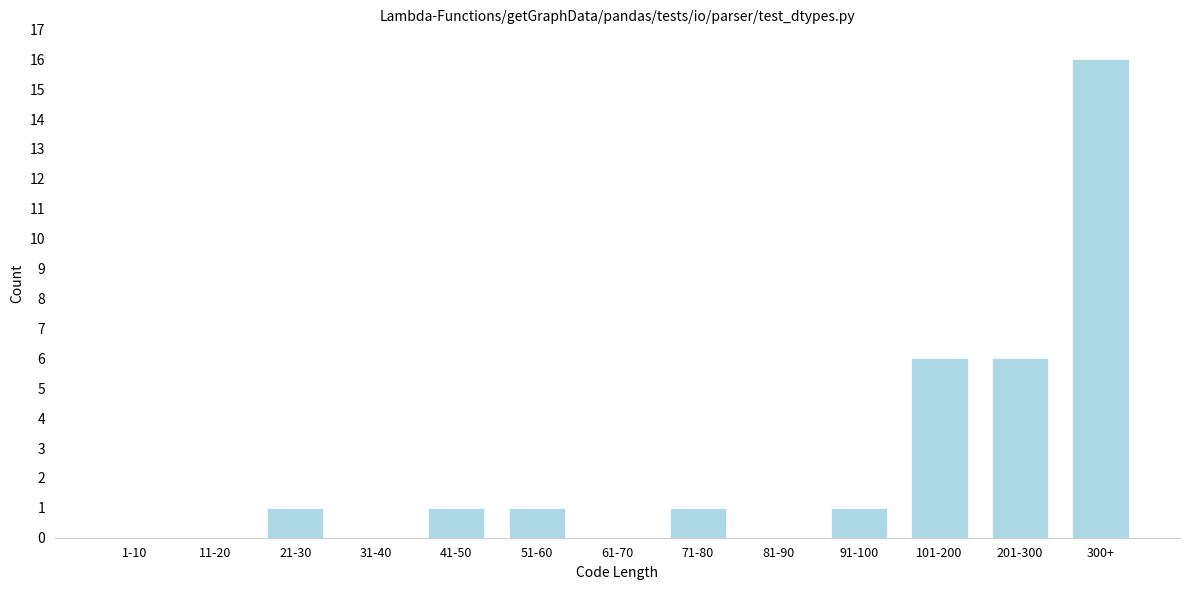

Reading left to right, extract all data points from this chart.

1-10=0	11-20=0	21-30=1	31-40=0	41-50=1	51-60=1	61-70=0	71-80=1	81-90=0	91-100=1	101-200=6	201-300=6	300+=16